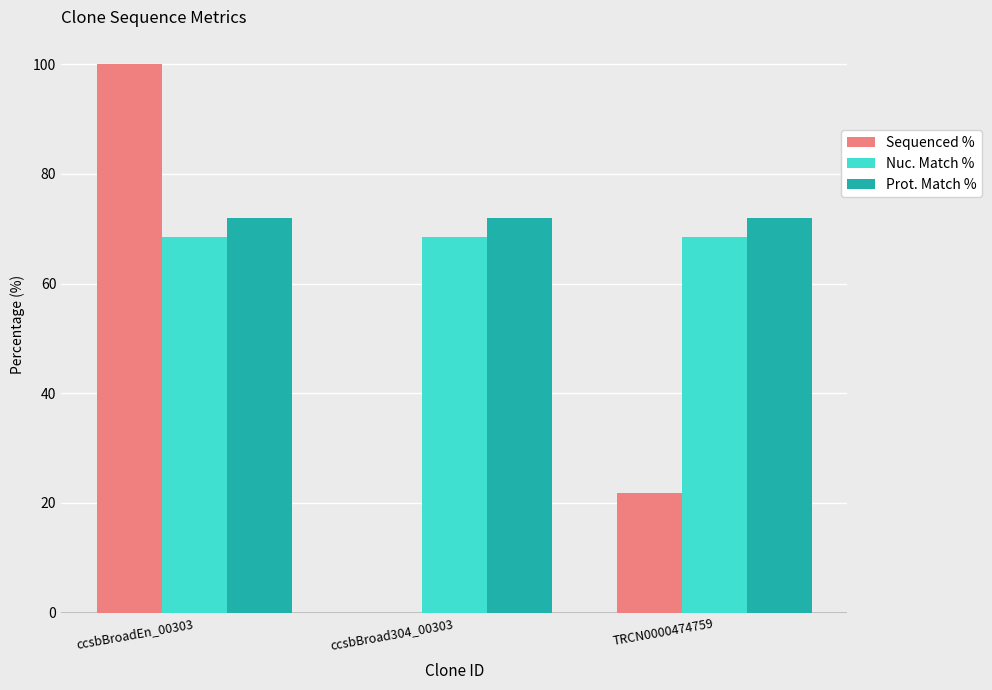

What is the difference between the Sequenced % values at ccsbBroad304_00303 and ccsbBroadEn_00303?

100.0